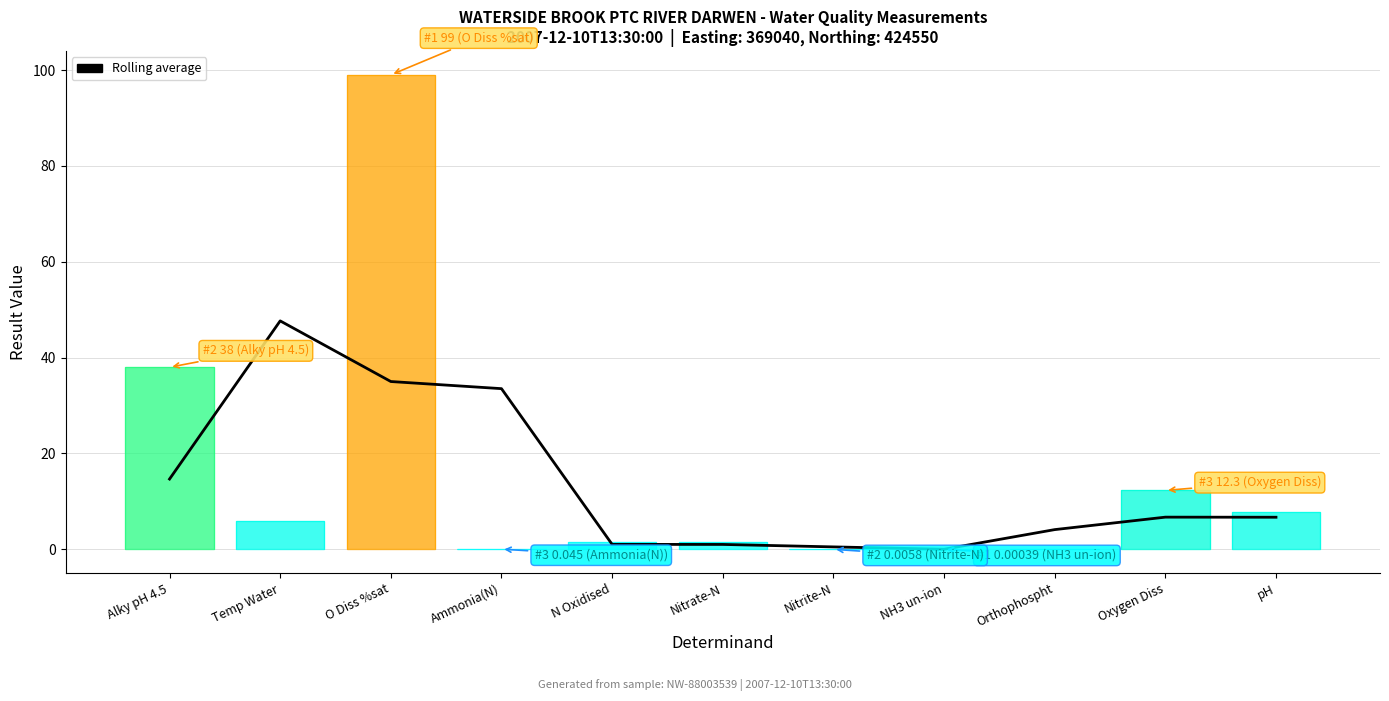

What is the label of the 6th point from the left?

Nitrate-N